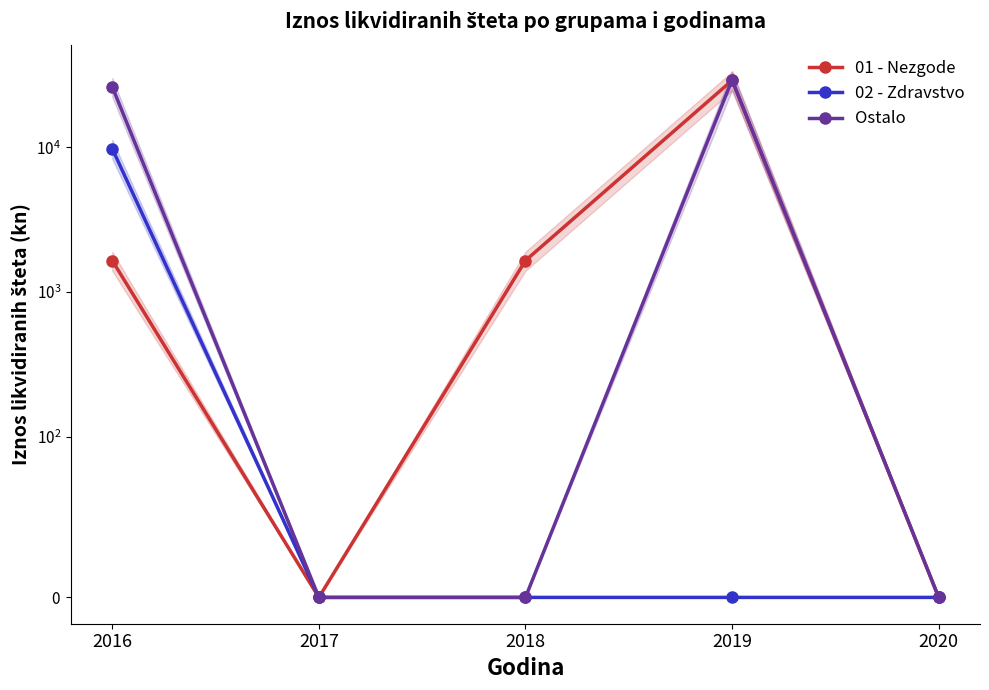

Reading left to right, extract all data points from this chart.

01 - Nezgode: 2016=1650.0	2017=0.0	2018=1650.0	2019=29024.4	2020=0.0
02 - Zdravstvo: 2016=9787.2	2017=0.0	2018=0.0	2019=0.0	2020=0.0
Ostalo: 2016=26200.0	2017=0.0	2018=0.0	2019=29295.1	2020=0.0